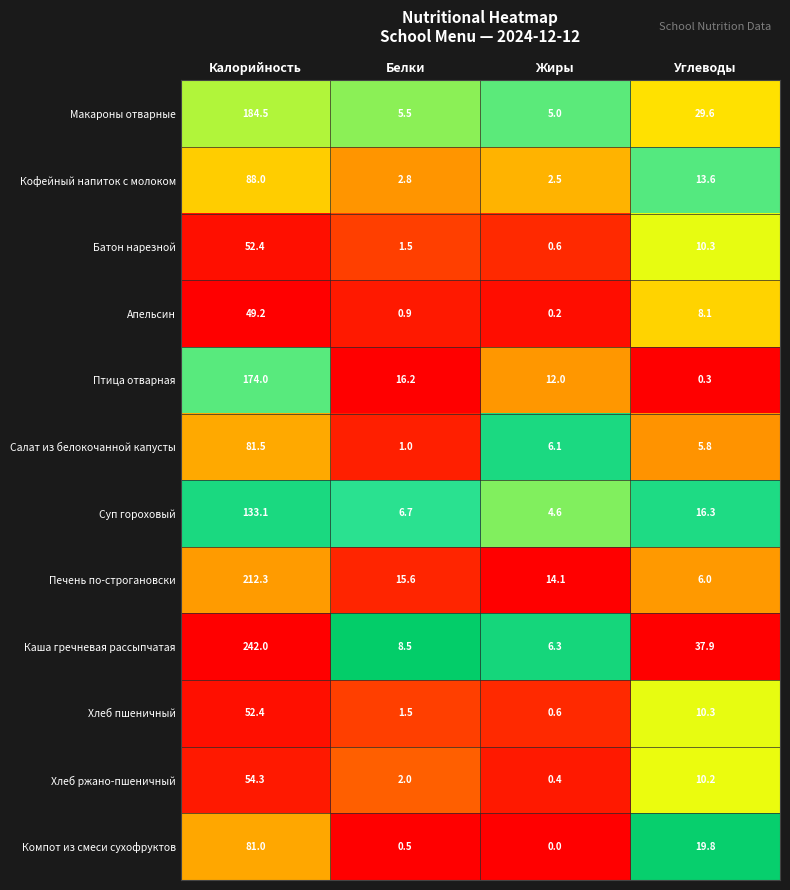

At which category is the sum across all series the highest?

Калорийность